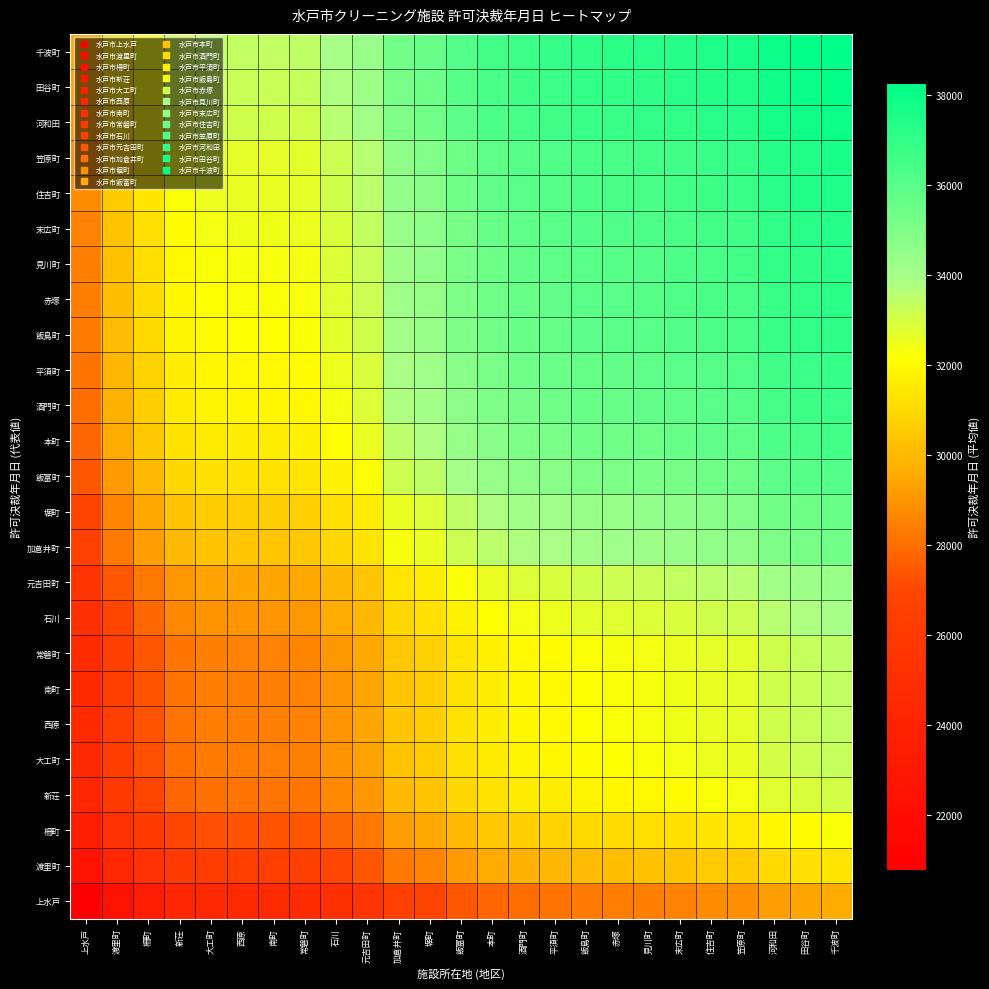

What is the total value across all series at 平須町?

848048.9